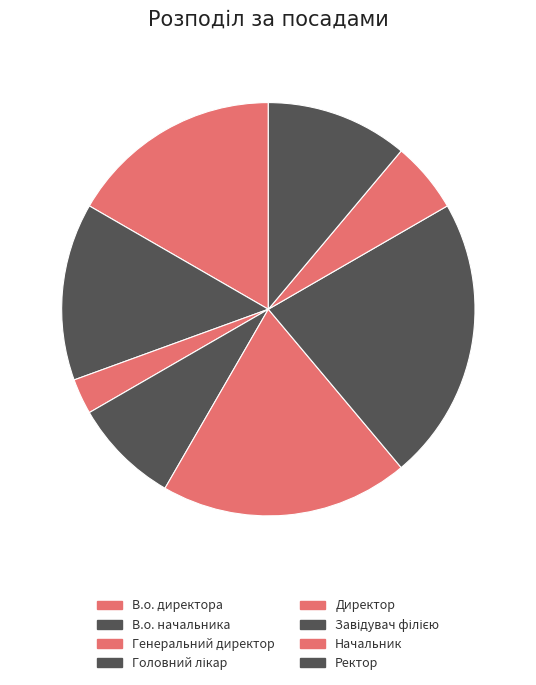

How much of the chart is everything except Генеральний директор?

97.2%